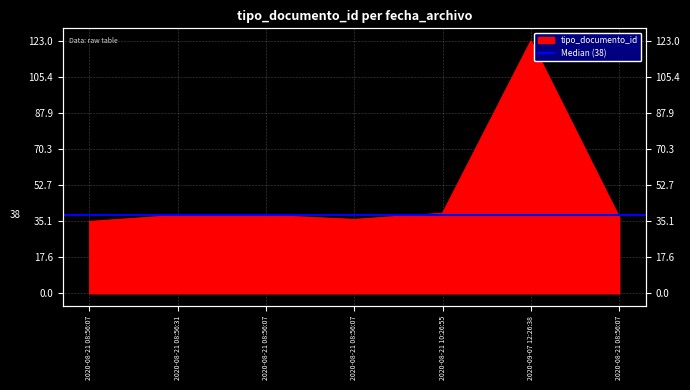

Reading left to right, transcribe all the data shown in this chart.

35	38	38	36	39	123	37